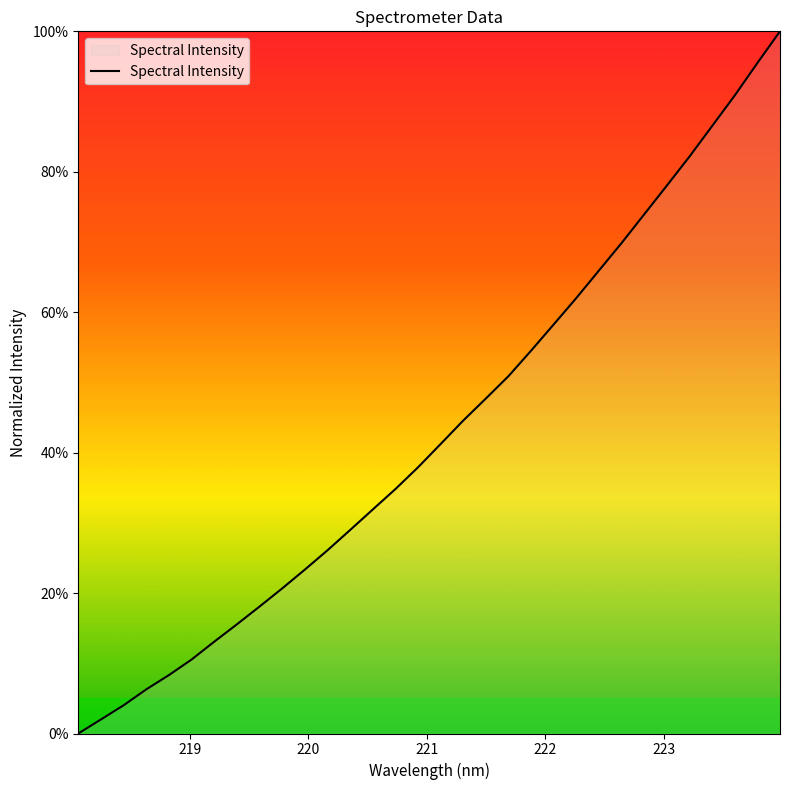

What is the difference between the maximum and minimum values?

100.0